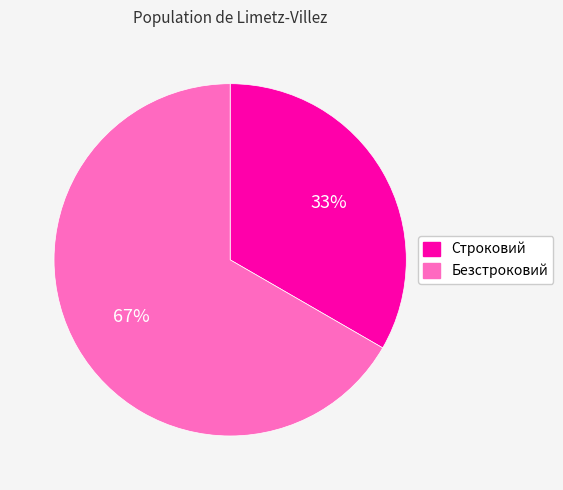

To the nearest percent, what portion does Строковий represent?

33%